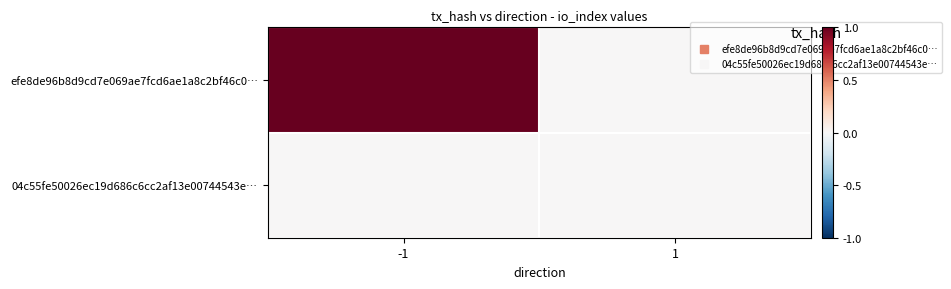

At which category is the sum across all series the highest?

-1